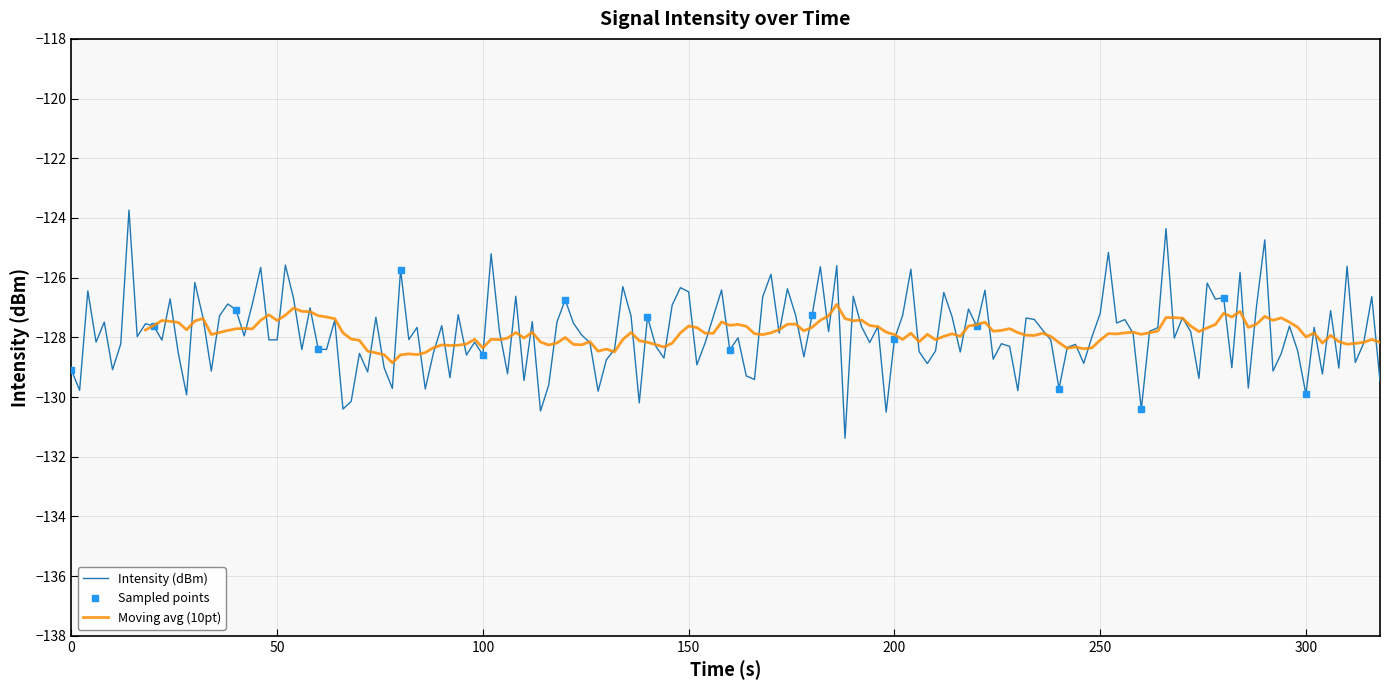

What is the maximum value for Intensity (dBm)?

-123.7